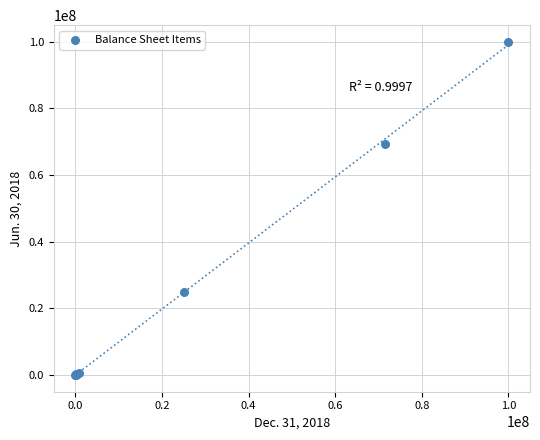

What Y value in the scatter plot is closest to 50024858?

69378052